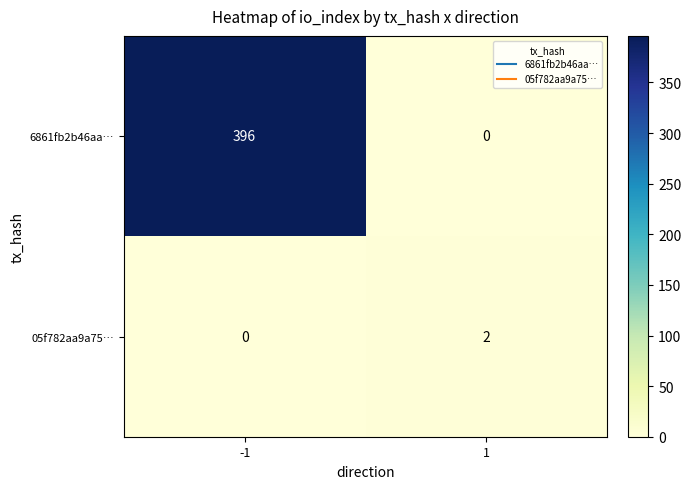

At -1, list the series in order from smallest to largest.

05f782aa9a75…, 6861fb2b46aa…